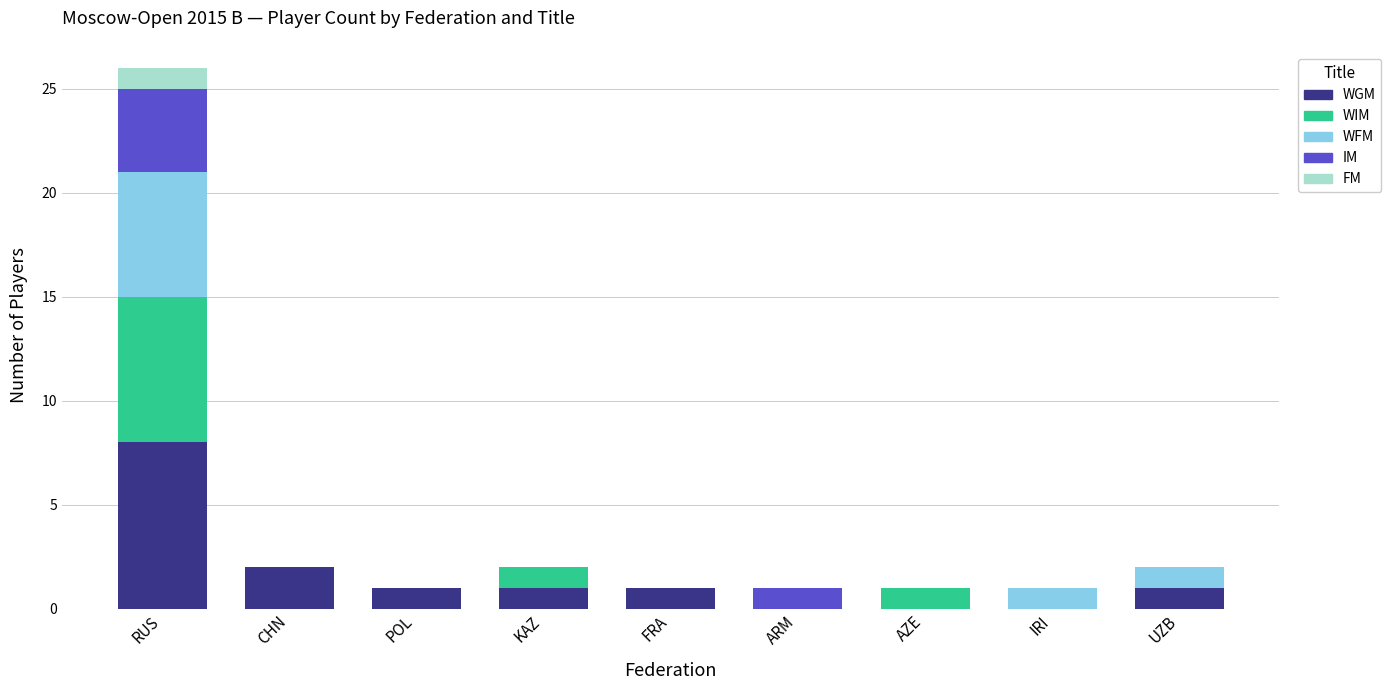

How many data points does each series have?

9